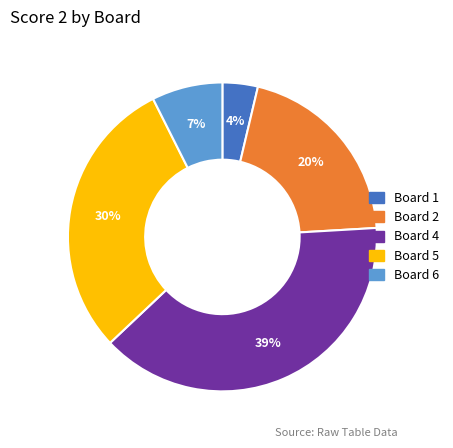

Which has a higher value, Board 1 or Board 4?

Board 4